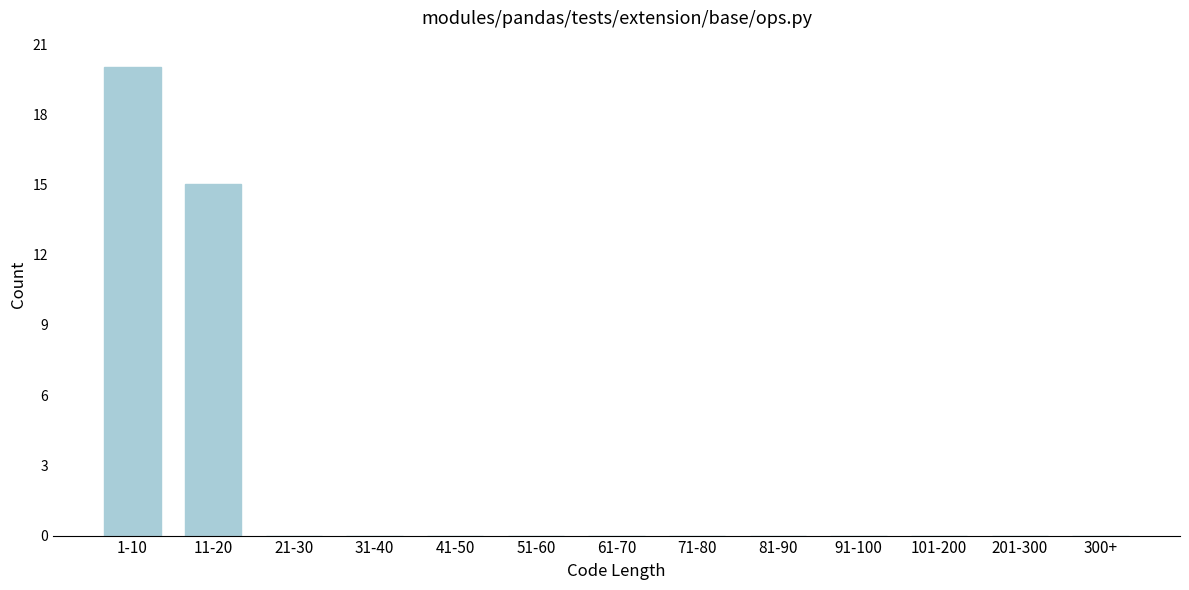

Reading right to left, extract all data points from this chart.

300+=0	201-300=0	101-200=0	91-100=0	81-90=0	71-80=0	61-70=0	51-60=0	41-50=0	31-40=0	21-30=0	11-20=15	1-10=20